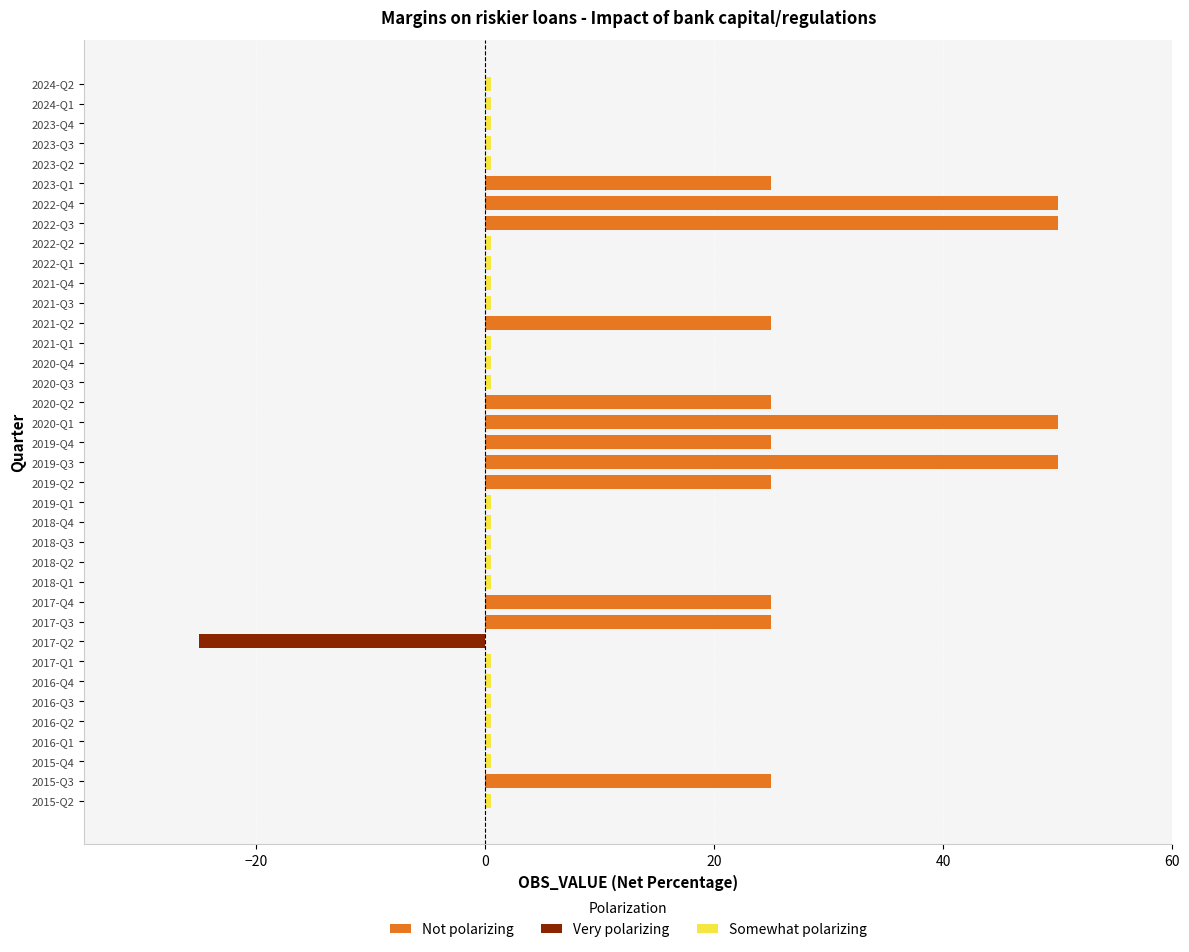

True or false: the data shows 0 at 2018-Q1.

True